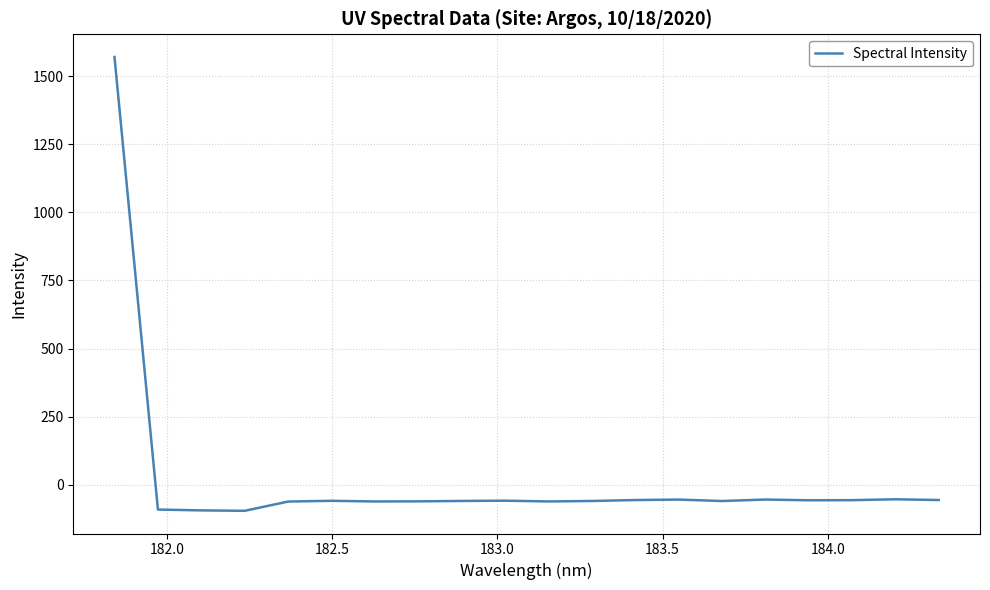

What is the minimum value shown in the chart?

-95.5